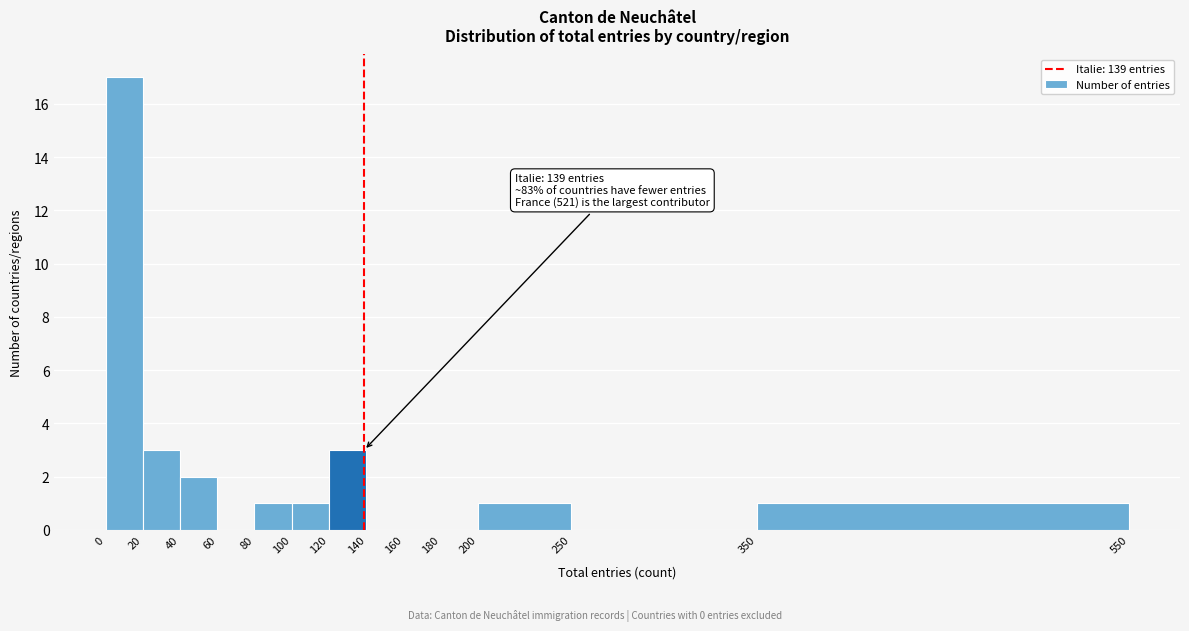

Over which range of the x-axis is the bar tallest?

0 to 20